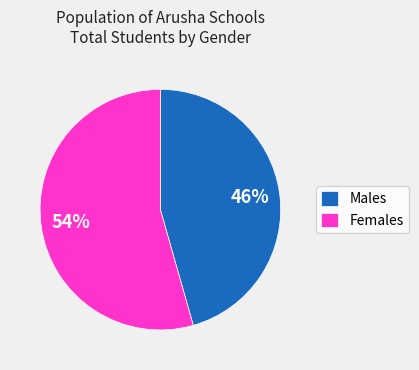

To the nearest percent, what is the average slice percentage?

50%